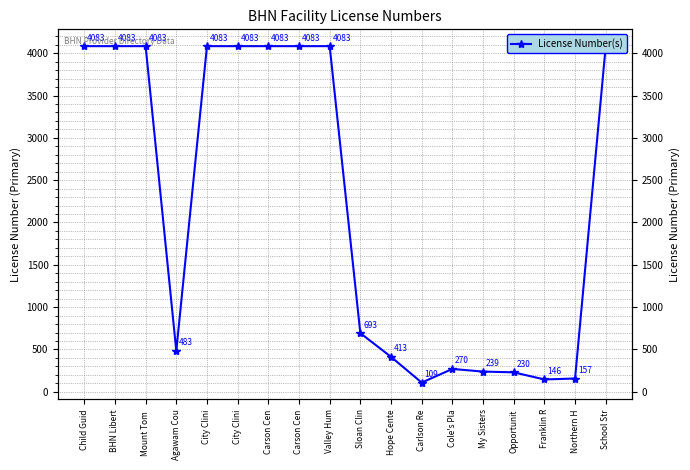

List the labels in order of value, smallest first.

Carlson Re, Franklin R, Northern H, Opportunit, My Sisters, Cole's Pla, Hope Cente, Agawam Cou, Sloan Clin, Child Guid, BHN Libert, Mount Tom , City Clini, City Clini, Carson Cen, Carson Cen, Valley Hum, School Str